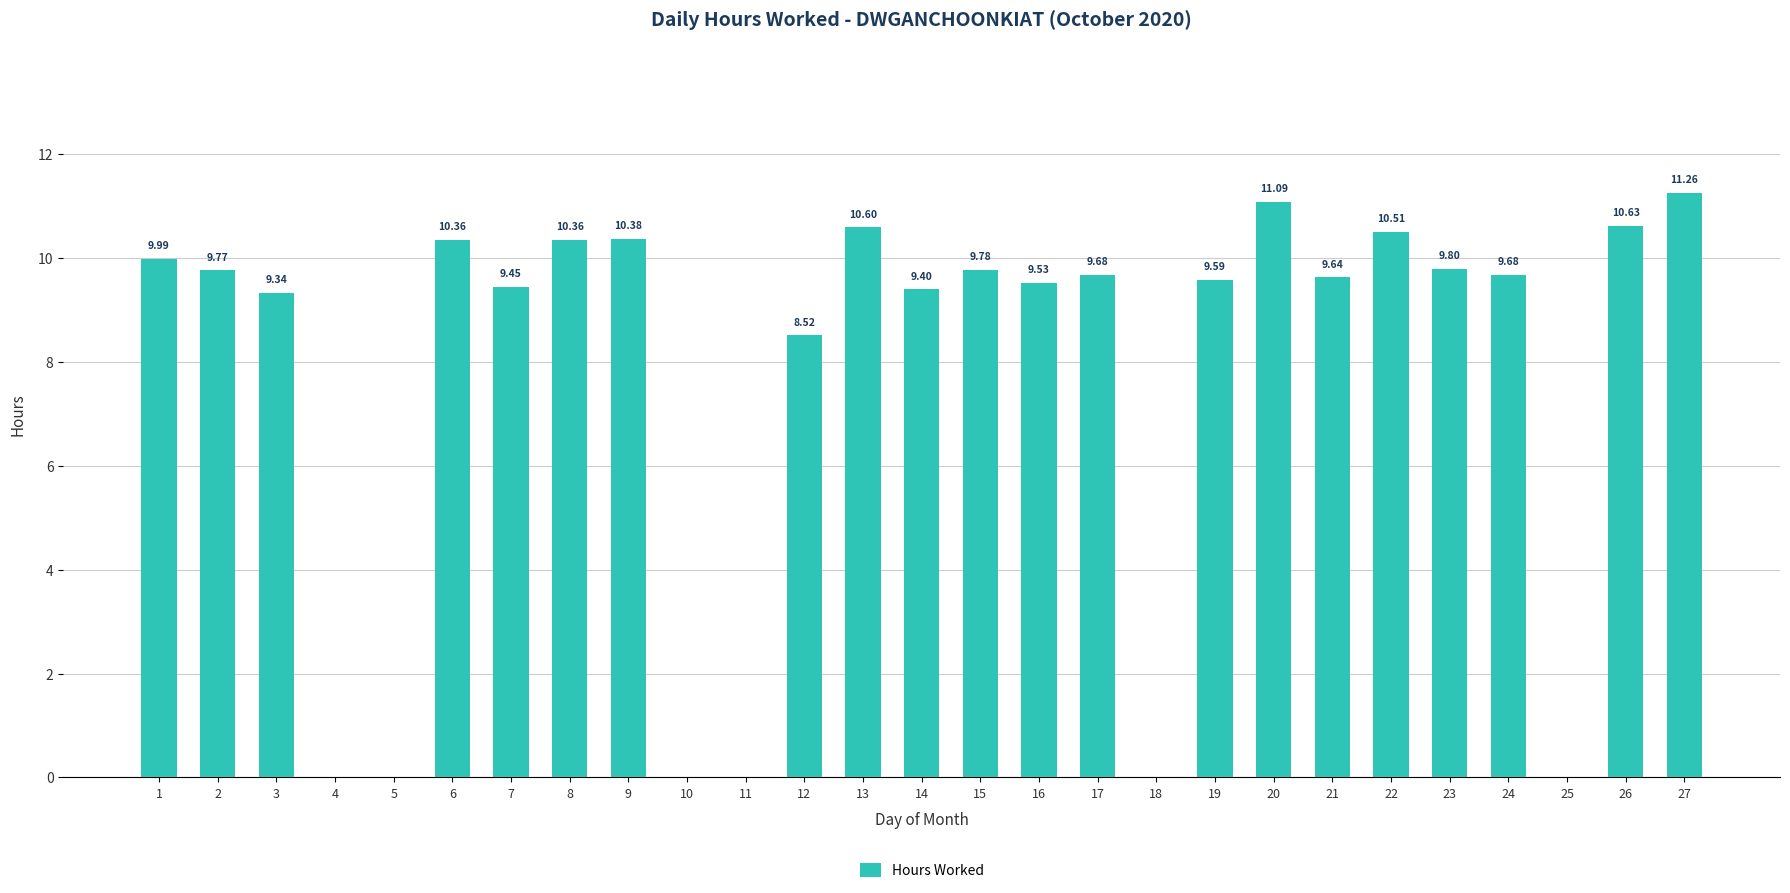

Between 27 and 20, which is larger?

27